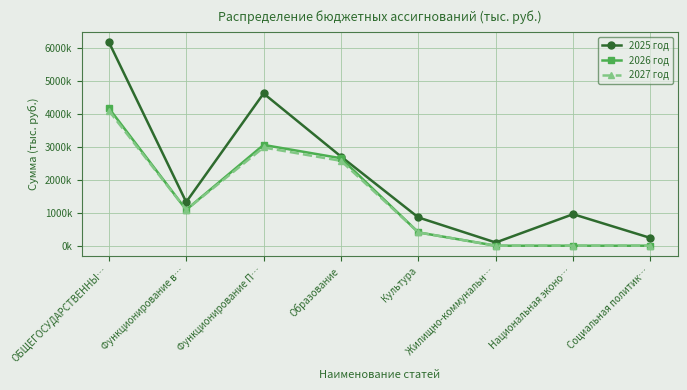

What position from the right is Жилищно-коммунальн…?

3